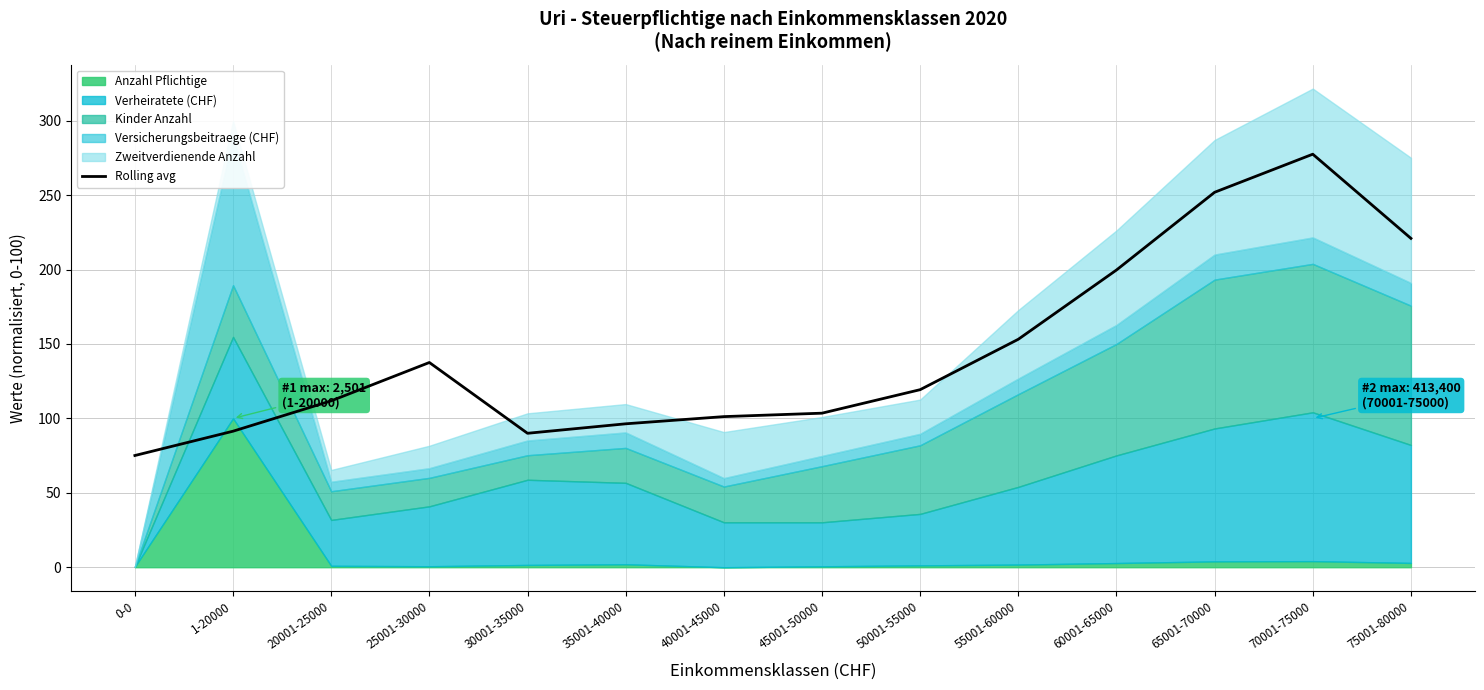

What is the label of the 11th point from the right?

25001-30000